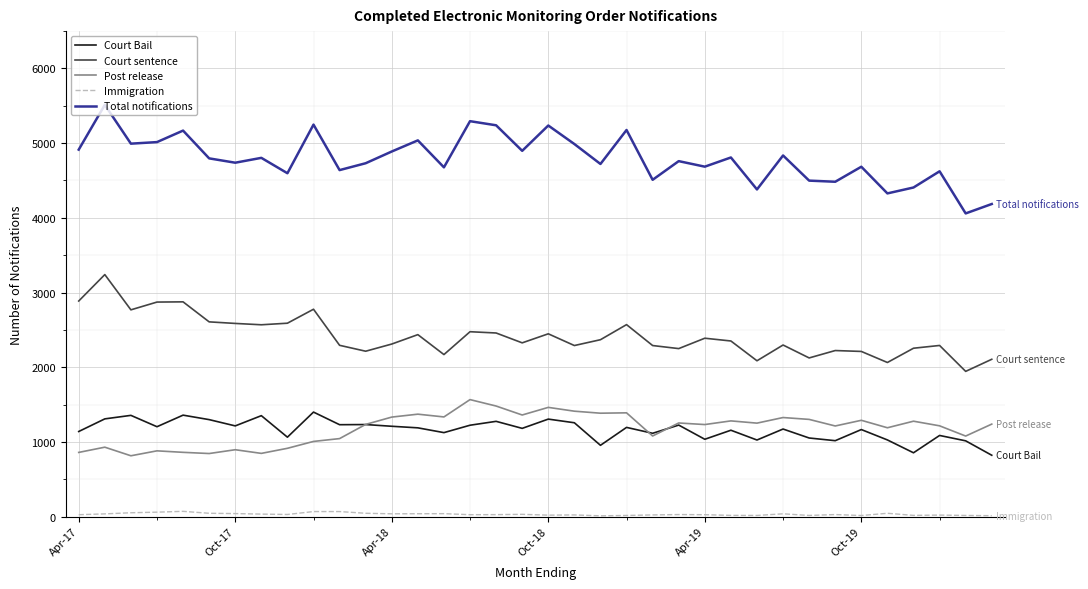

Which series has the widest spread of values?

Total notifications